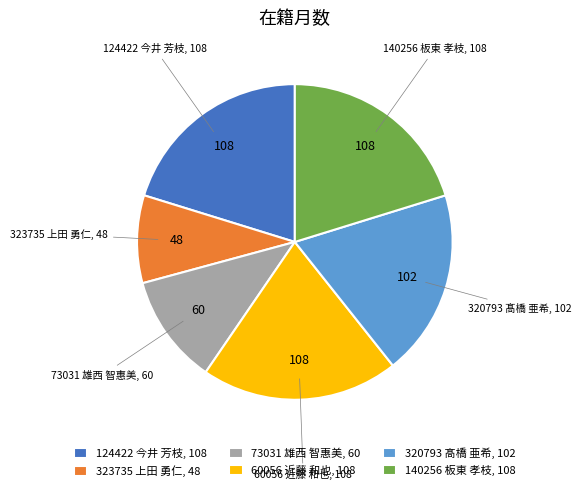

How many segments does this pie chart have?

6